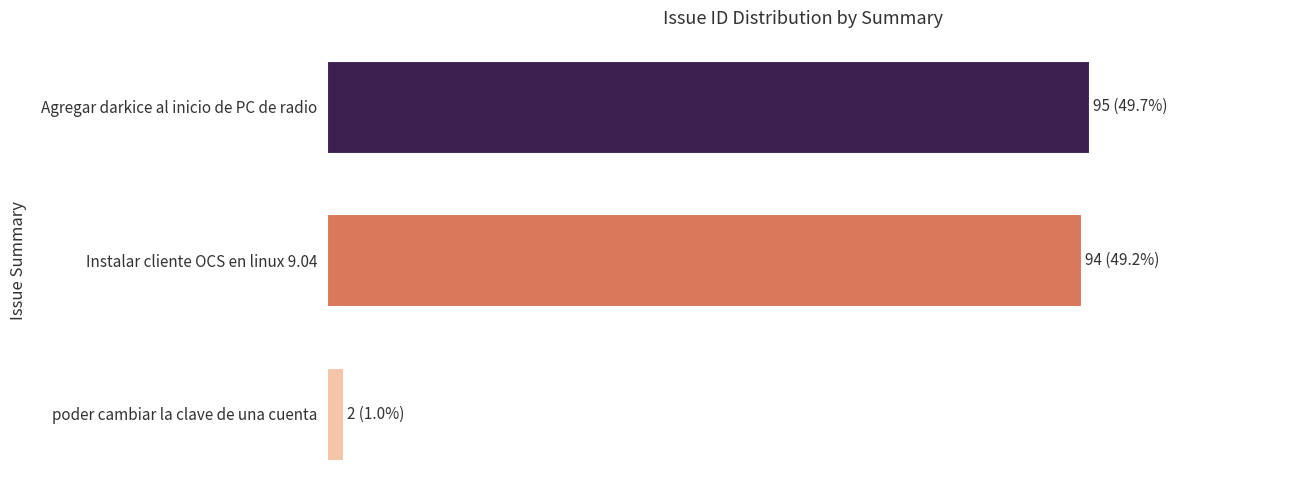

How many categories are shown in the chart?

3